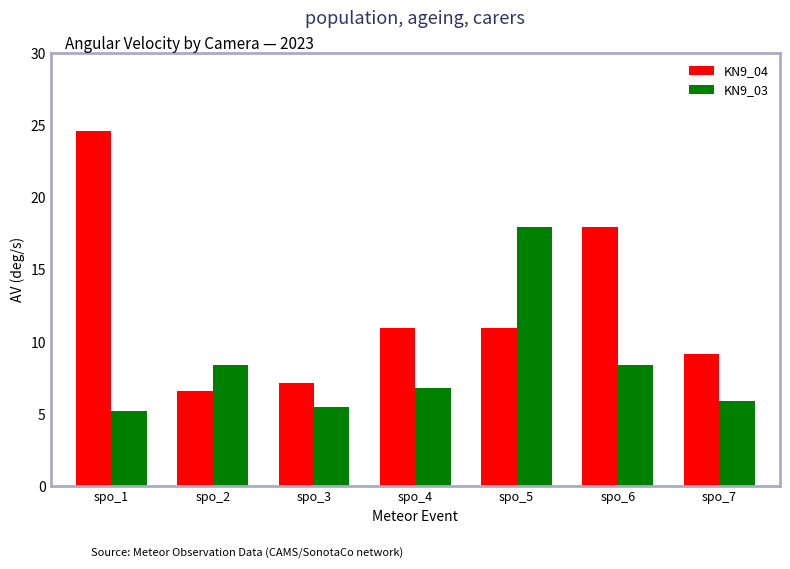

Is it true that KN9_03 equals 8.4 at spo_2?

True